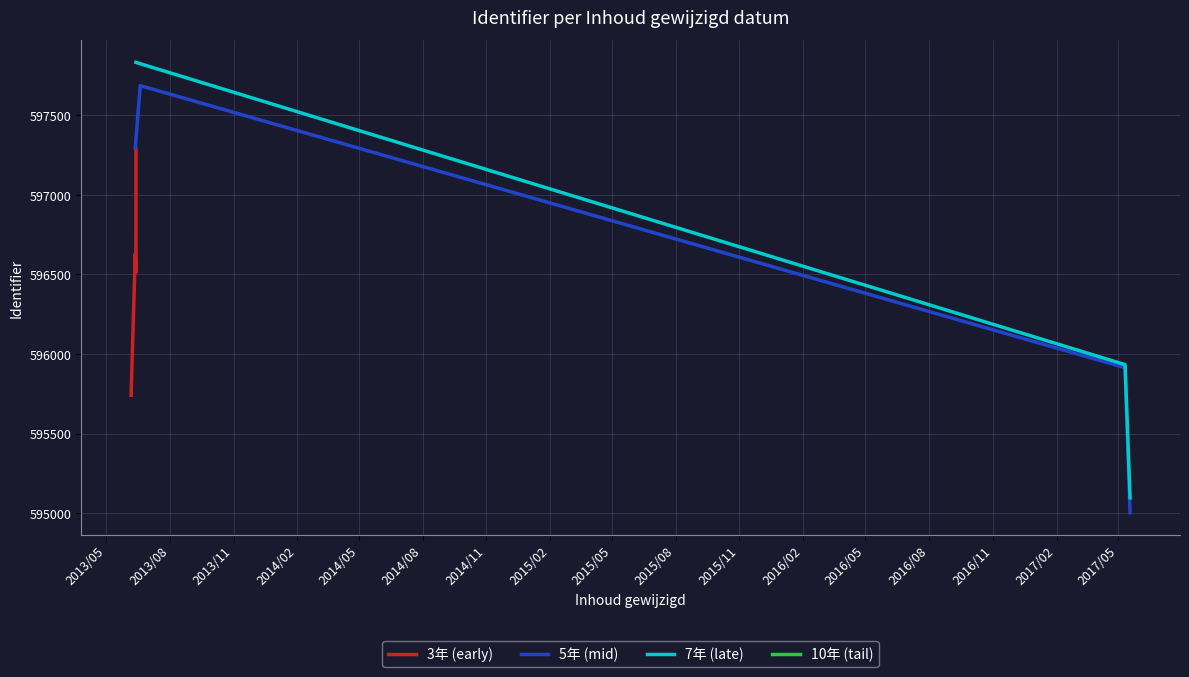

What is the highest value of the 3年 (early) series?

597291.9